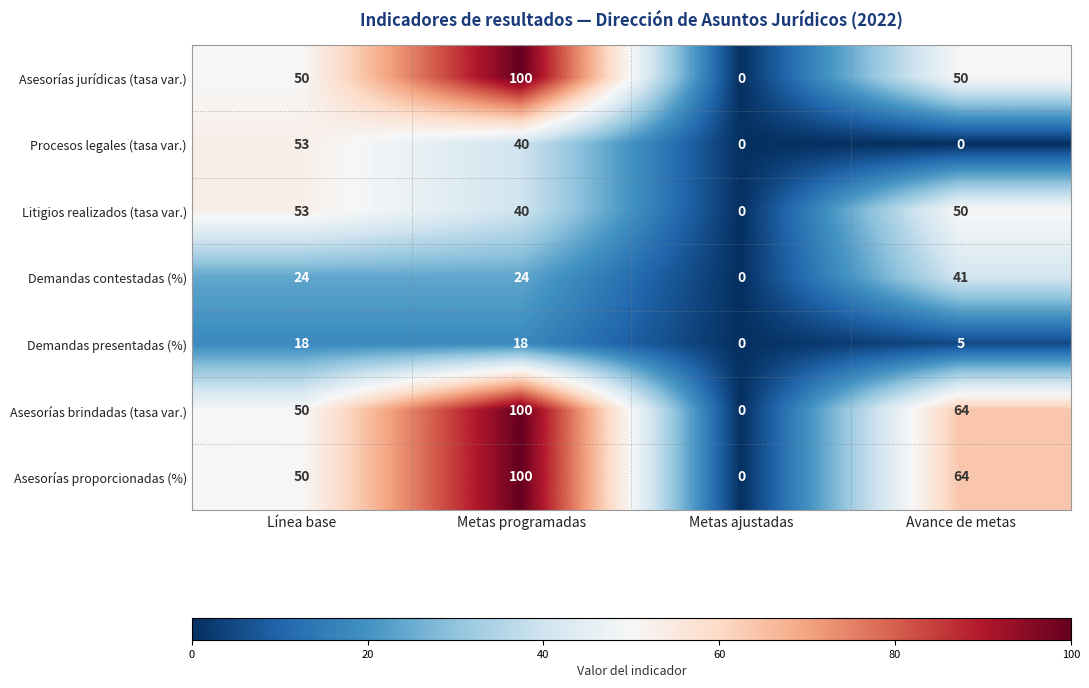

Reading right to left, extract all data points from this chart.

Asesorías jurídicas (tasa var.): 50	0	100	50
Procesos legales (tasa var.): 0	0	40	53
Litigios realizados (tasa var.): 50	0	40	53
Demandas contestadas (%): 41	0	24	24
Demandas presentadas (%): 5	0	18	18
Asesorías brindadas (tasa var.): 64	0	100	50
Asesorías proporcionadas (%): 64	0	100	50